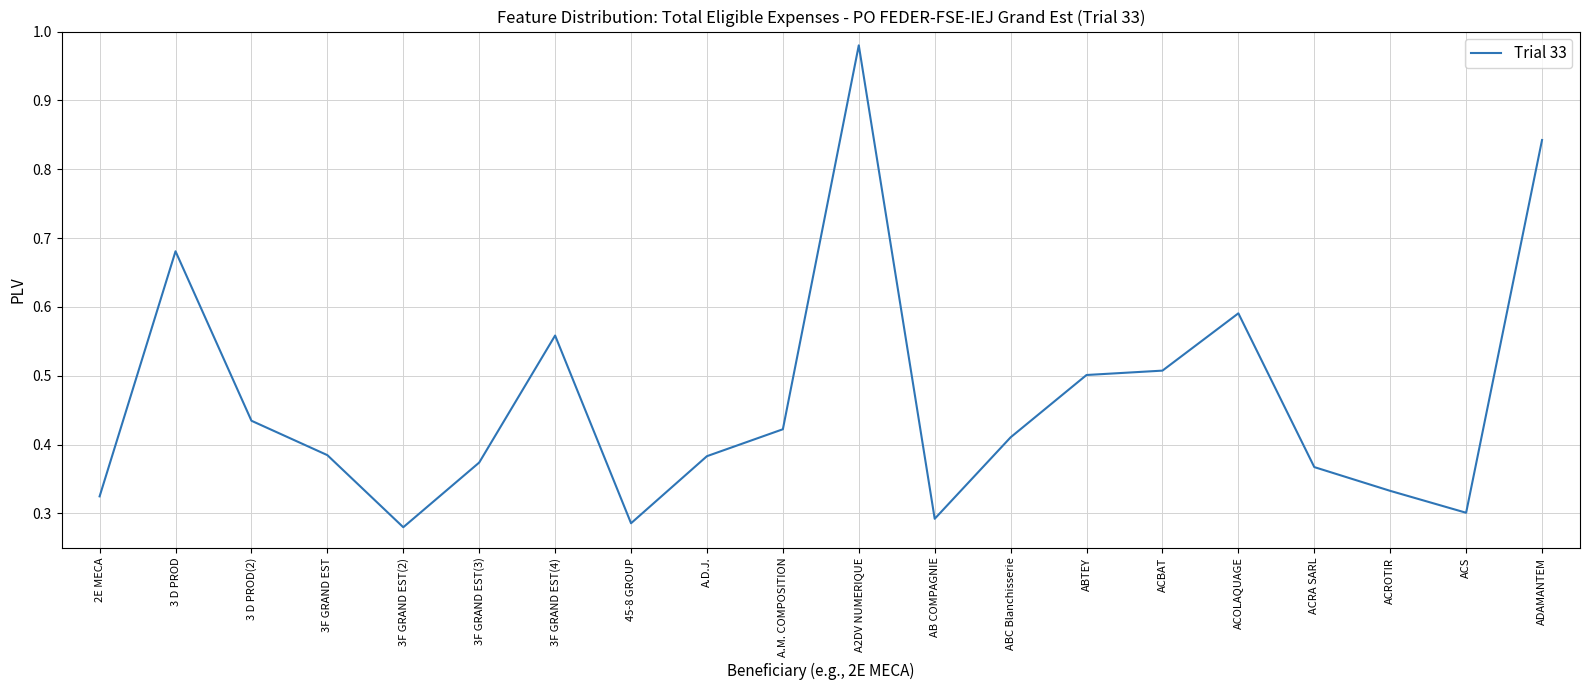

At which category does the data reach its first local valley?

3F GRAND EST(2)